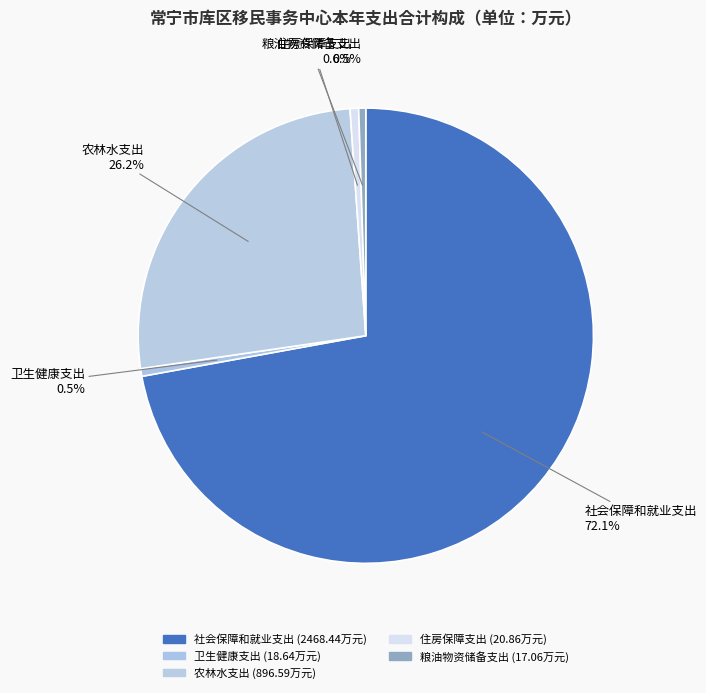

The 农林水支出 slice represents 26% of the pie. True or false?

True